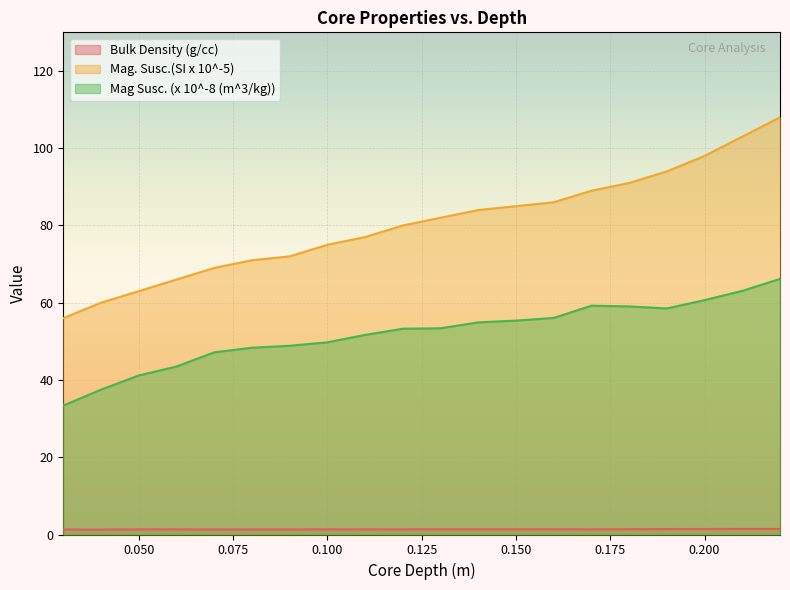

What position from the right is 0.12?

11